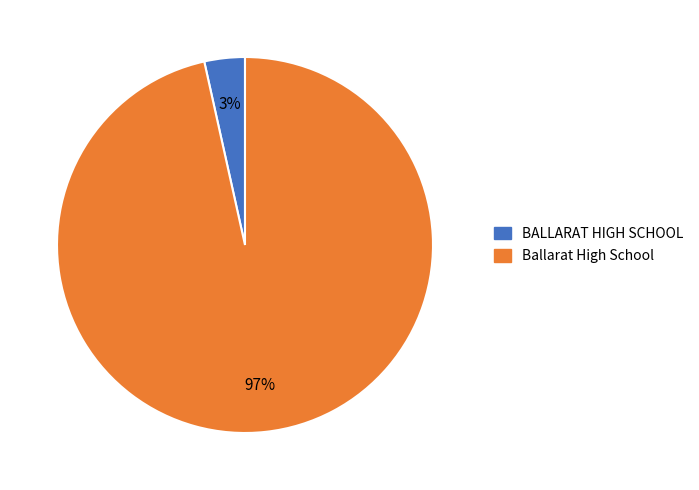

Rank the categories by value from highest to lowest.

Ballarat High School, BALLARAT HIGH SCHOOL